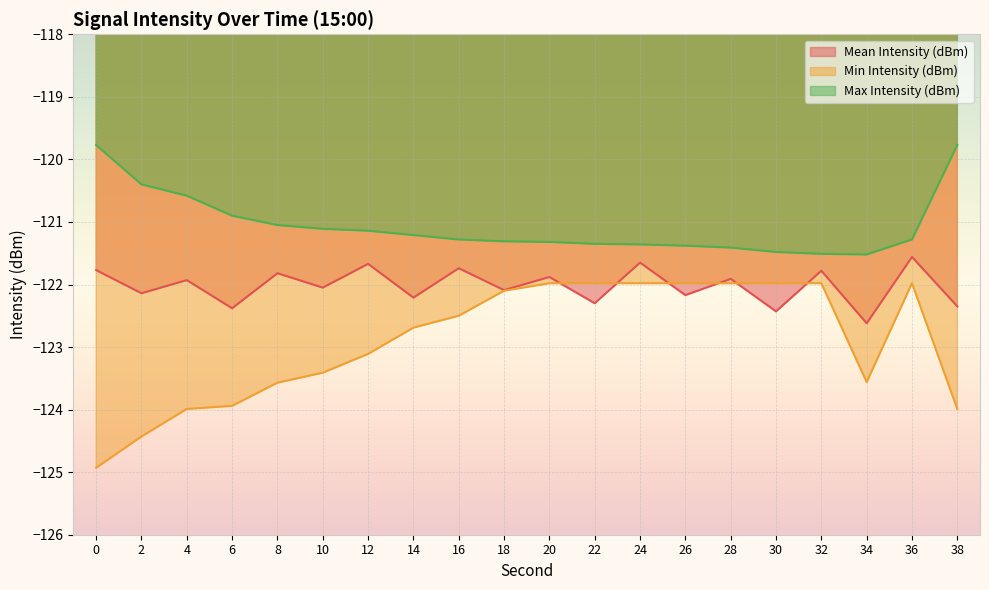

What is the difference between the maximum and second lowest values in the Min Intensity (dBm) series?

2.5